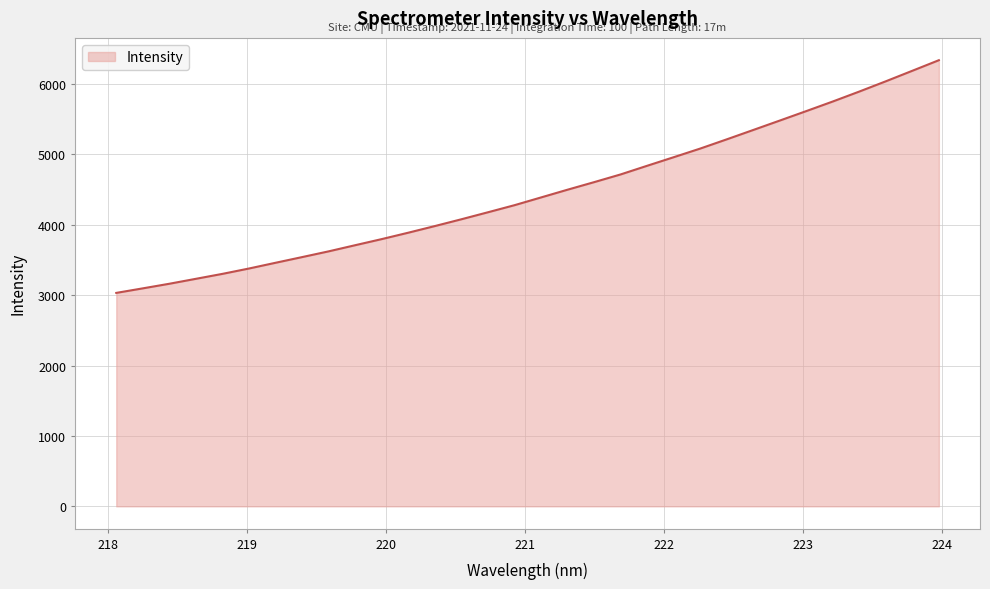

What is the difference between the maximum and minimum values?

3305.0